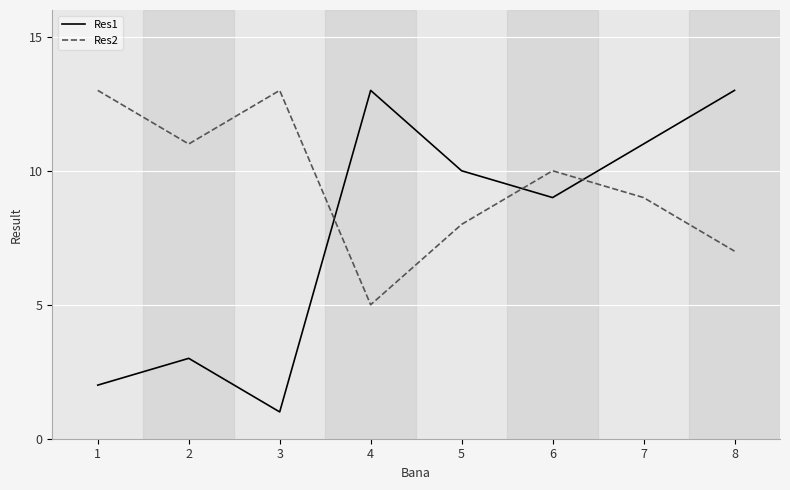

What is the spread (max minus min) of values at 2?

8